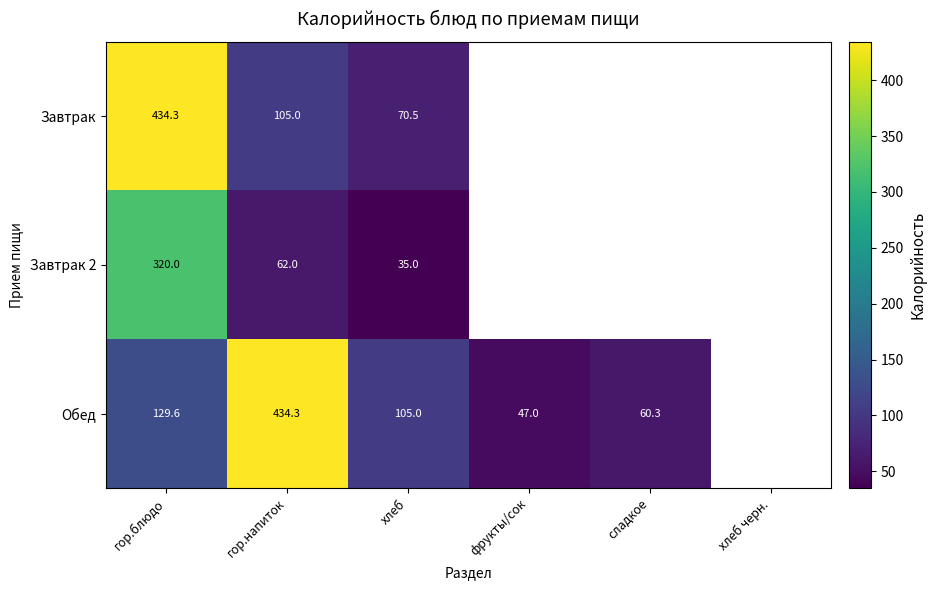

What is the sum of the Завтрак 2 values at хлеб and гор.напиток?

97.0